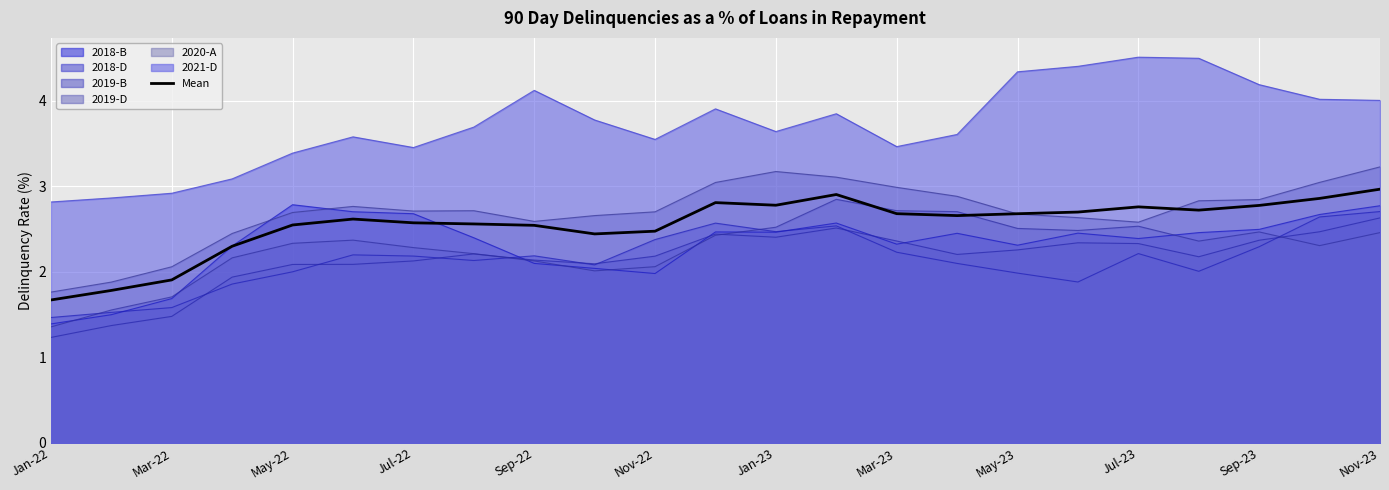

What is the highest value of the 2018-D series?

2.7